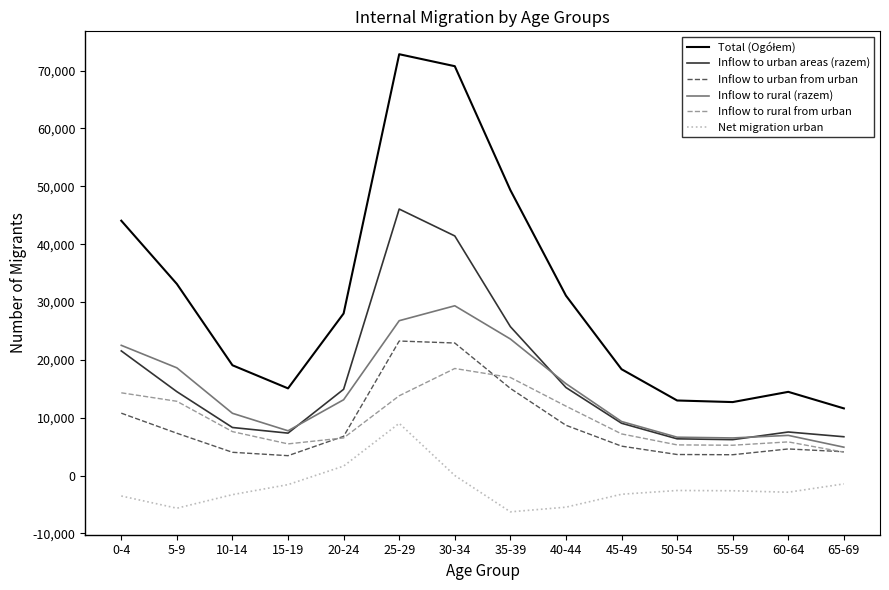

At how many categories does at least one series exceed 63032?

2